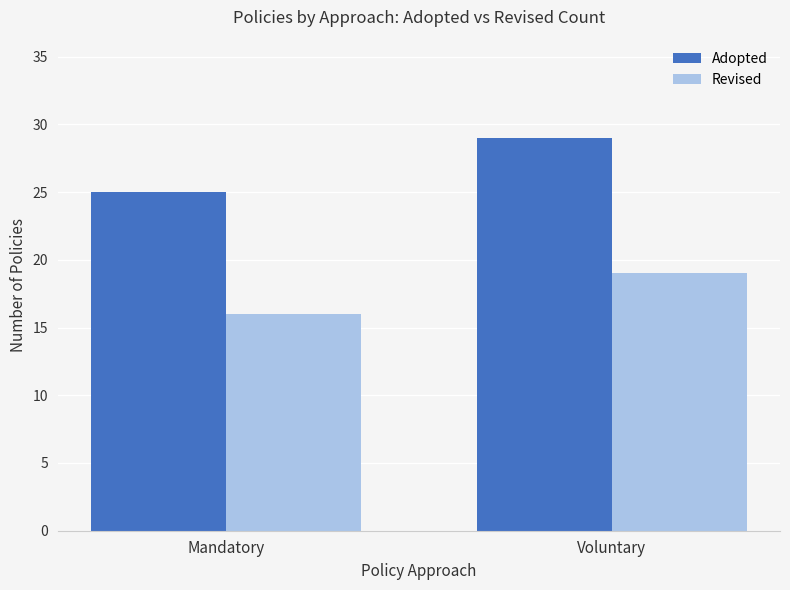

Reading right to left, extract all data points from this chart.

Adopted: 29	25
Revised: 19	16